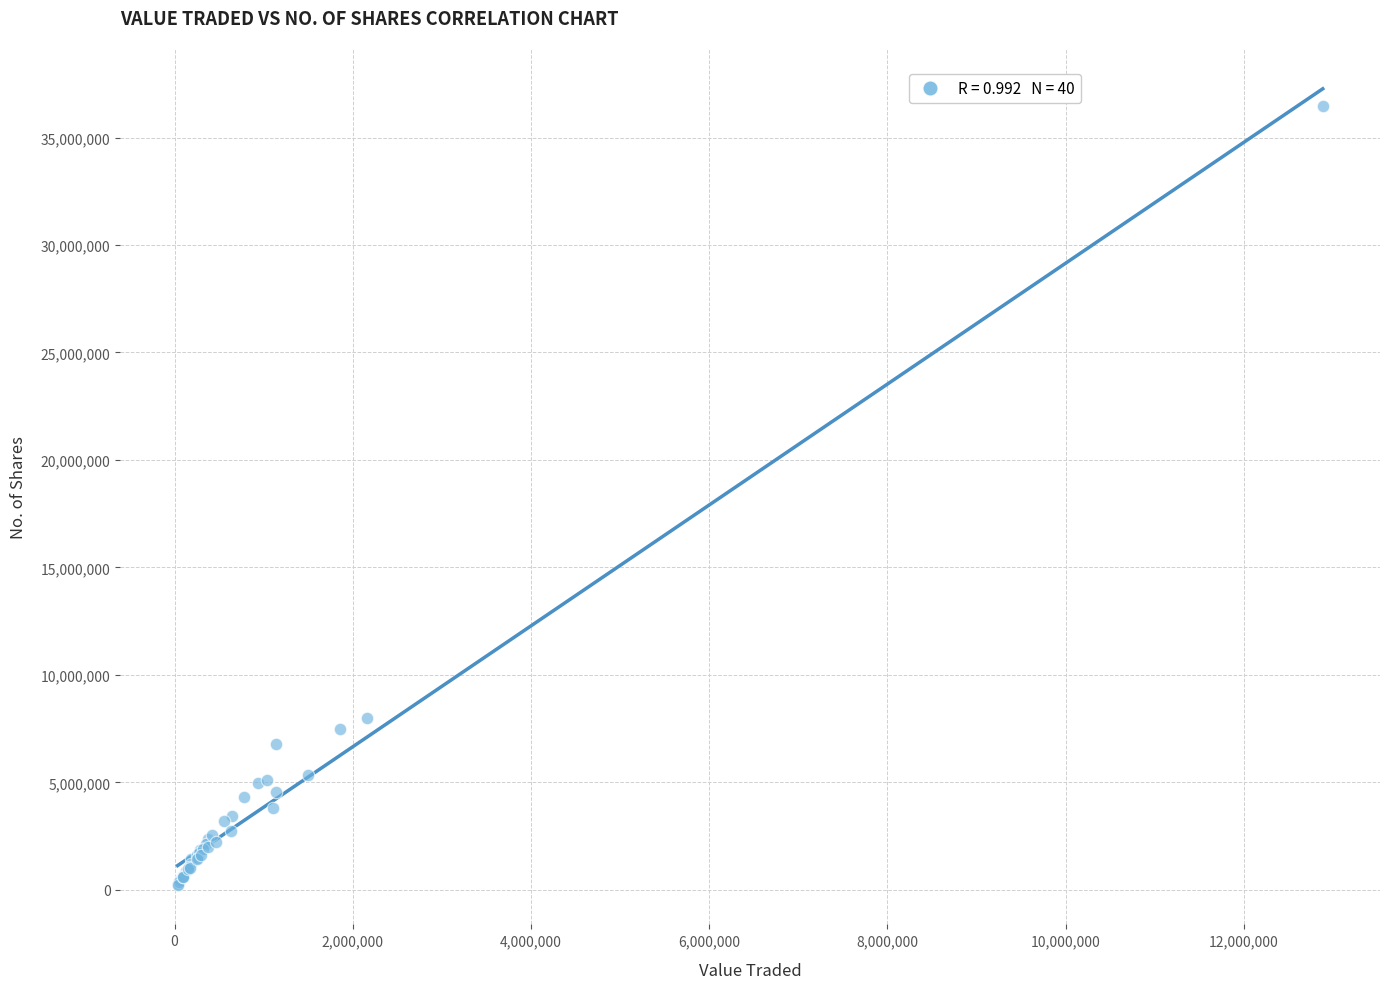

What Y value in the scatter plot is closest to 18353020?

7981278